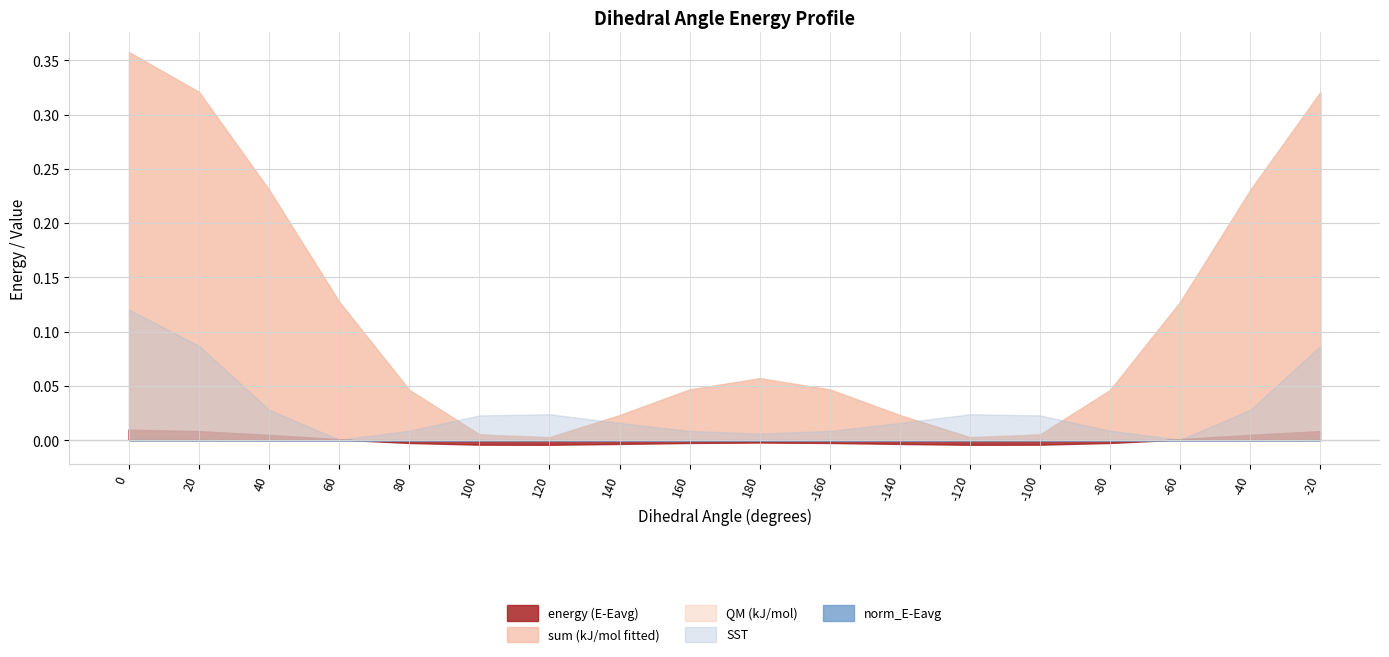

True or false: energy (E-Eavg) and sum (kJ/mol fitted) intersect in this chart.

False